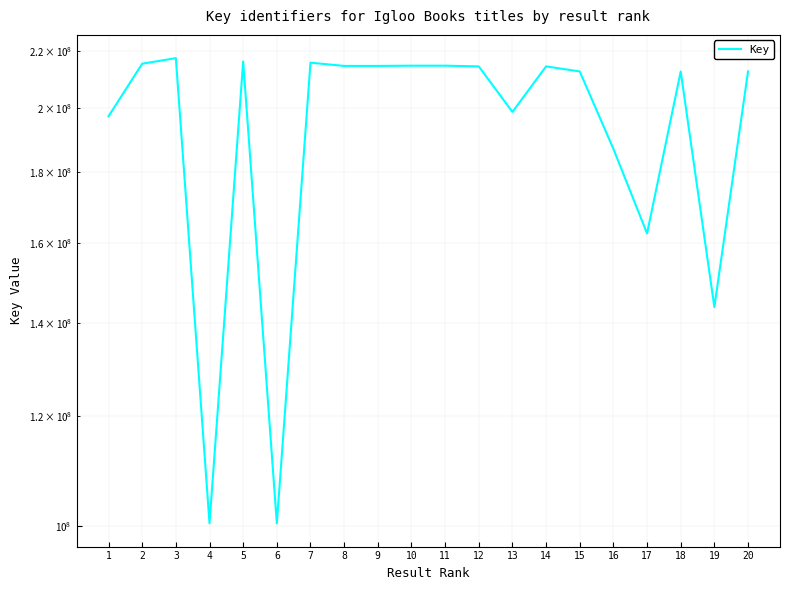

The value at 3 is 217397304. True or false?

True